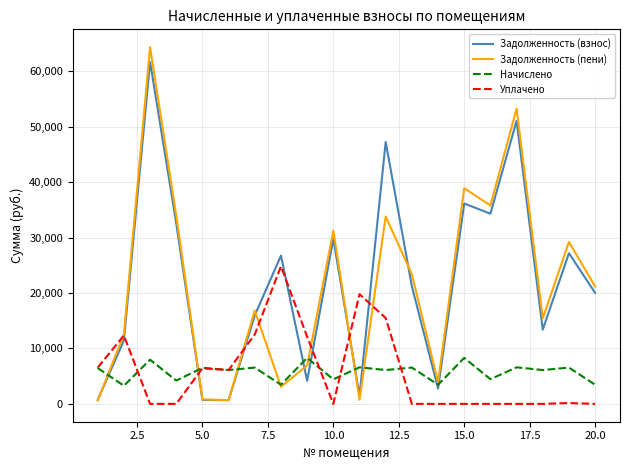

What is the sum of all Задолженность (пени) values?

426738.6